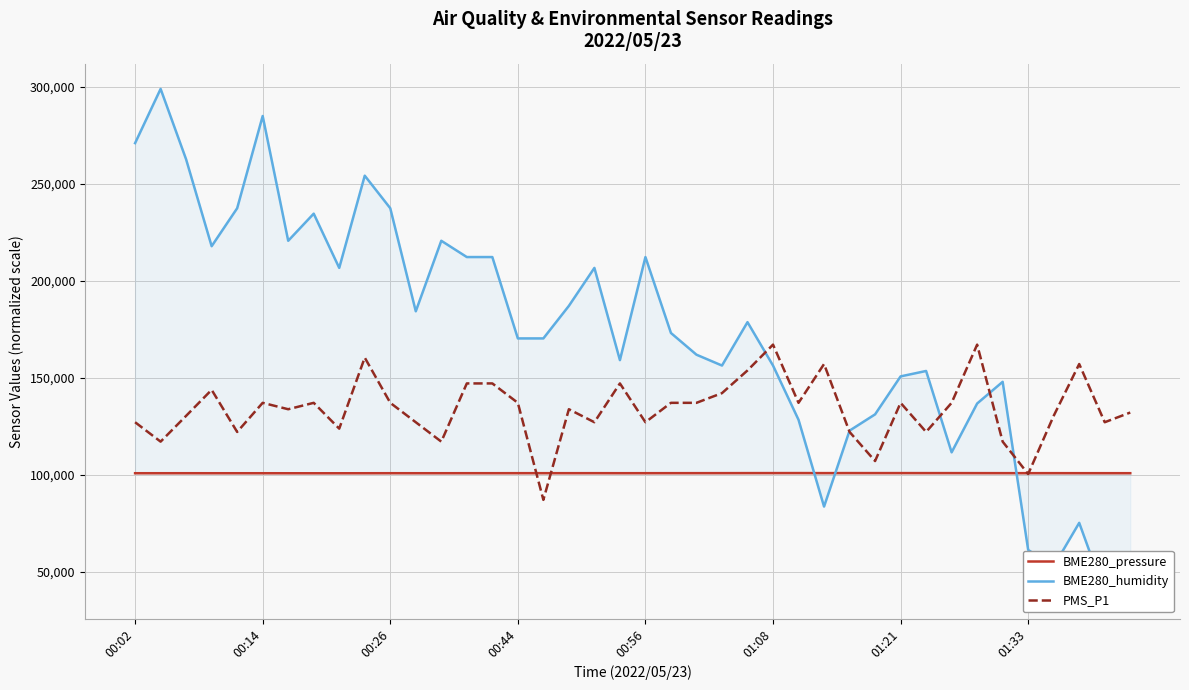

True or false: PMS_P1 and BME280_humidity cross at least once.

True